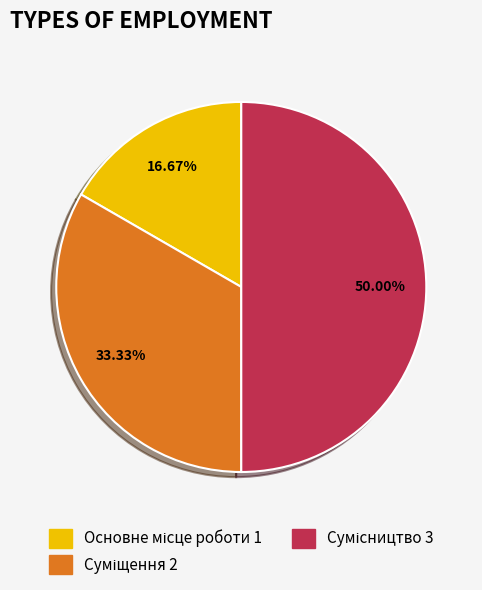

How many segments does this pie chart have?

3